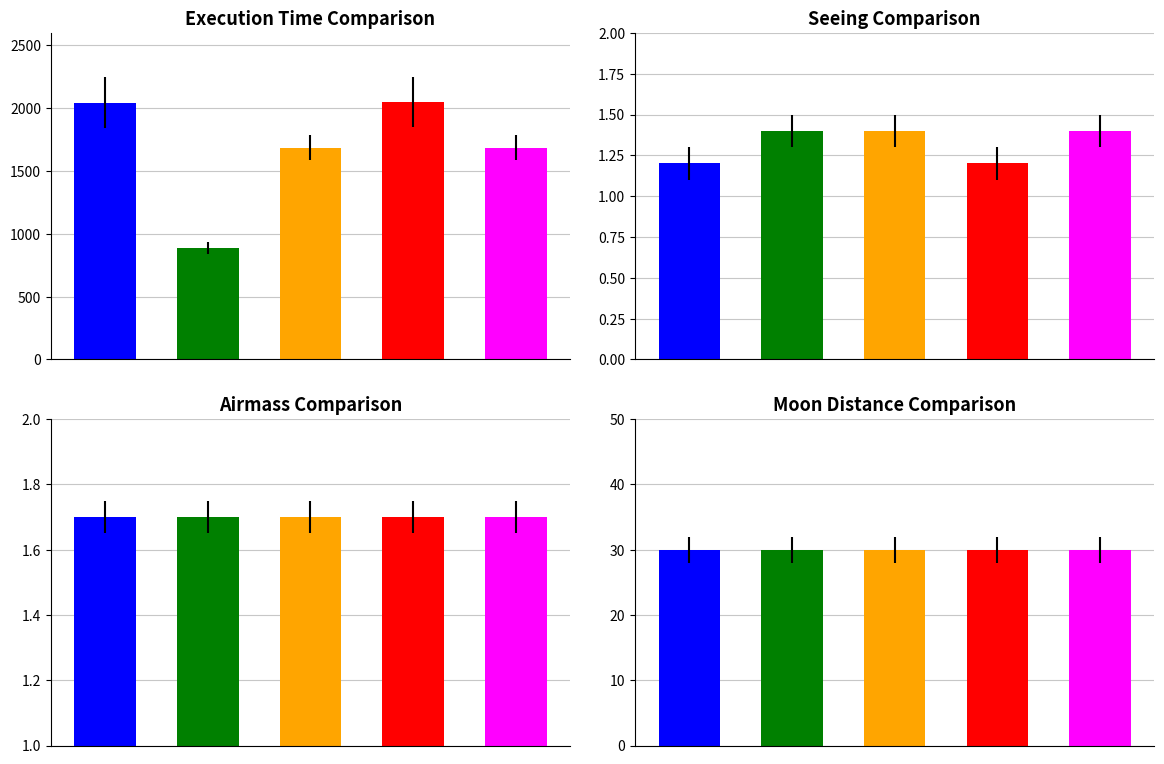

What is the label of the 3rd bar from the right?

ATLAS Baseline